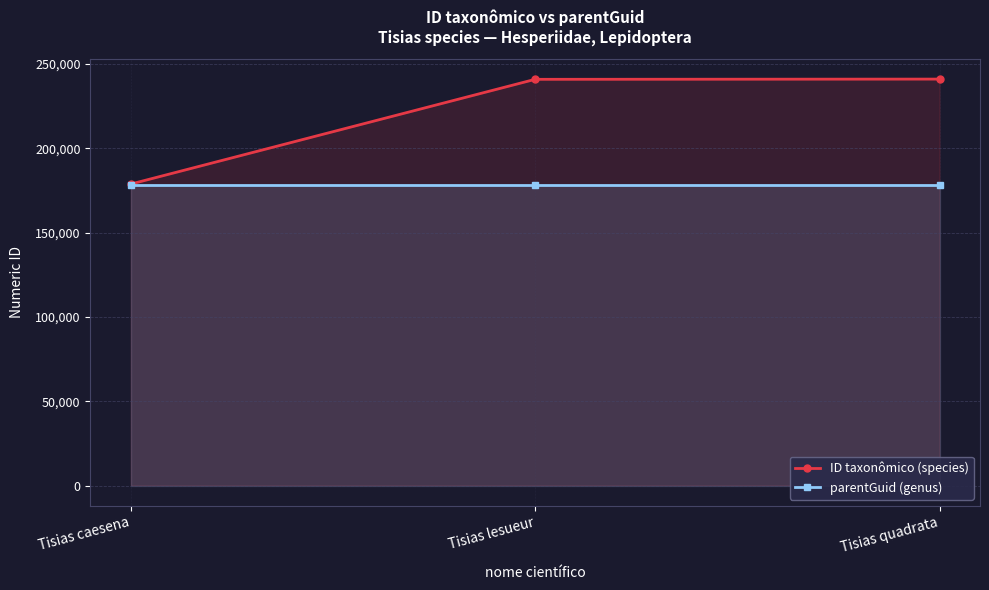

What is the sum of all ID taxonômico (species) values?

660486